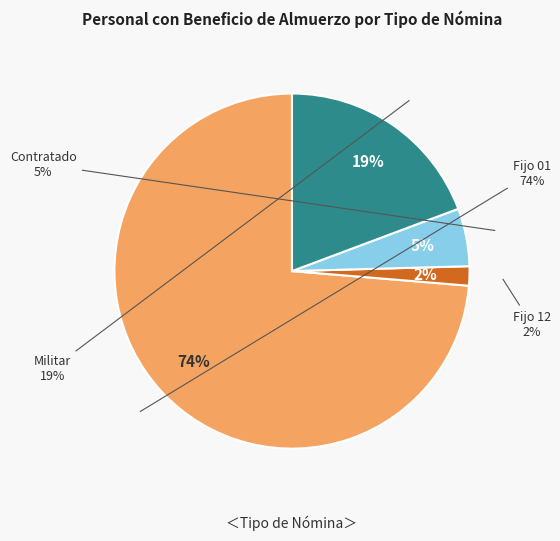

How many slices are in this pie chart?

4